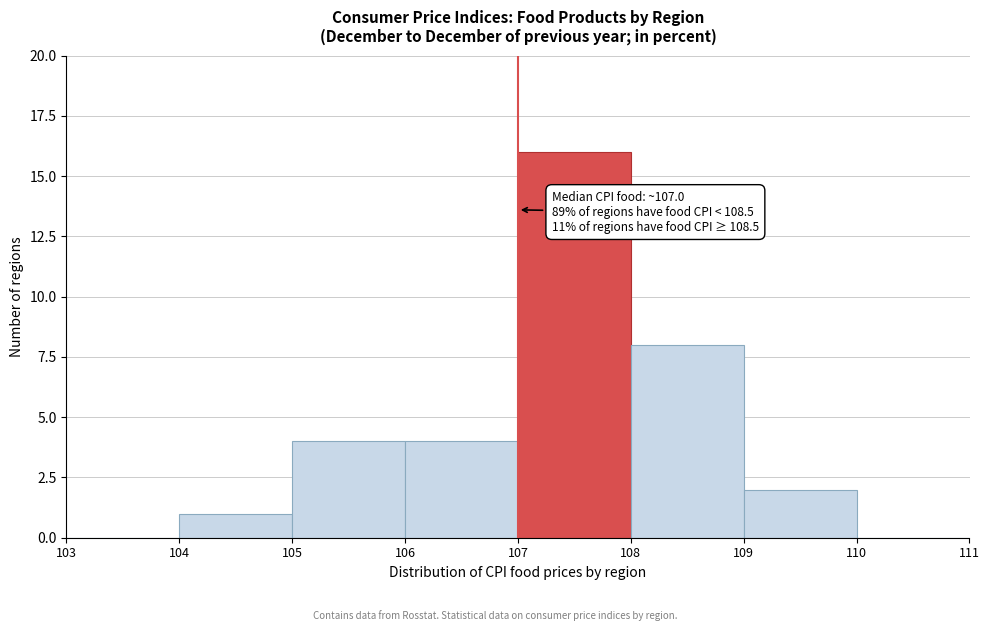

Which range on the x-axis has the tallest bar?

107 to 108